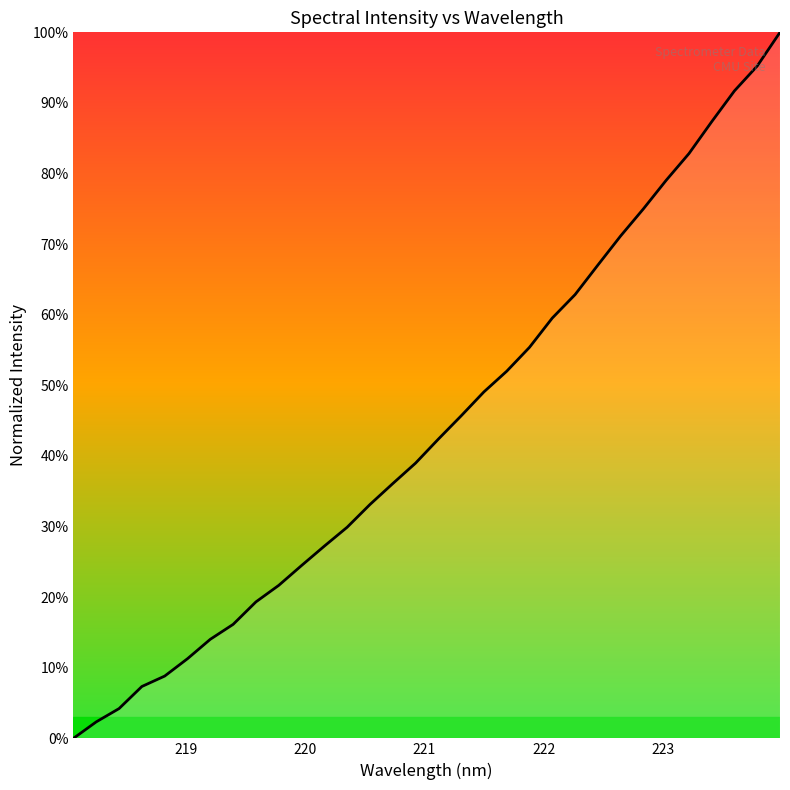

Does the chart display data point markers on the line(s)?

No